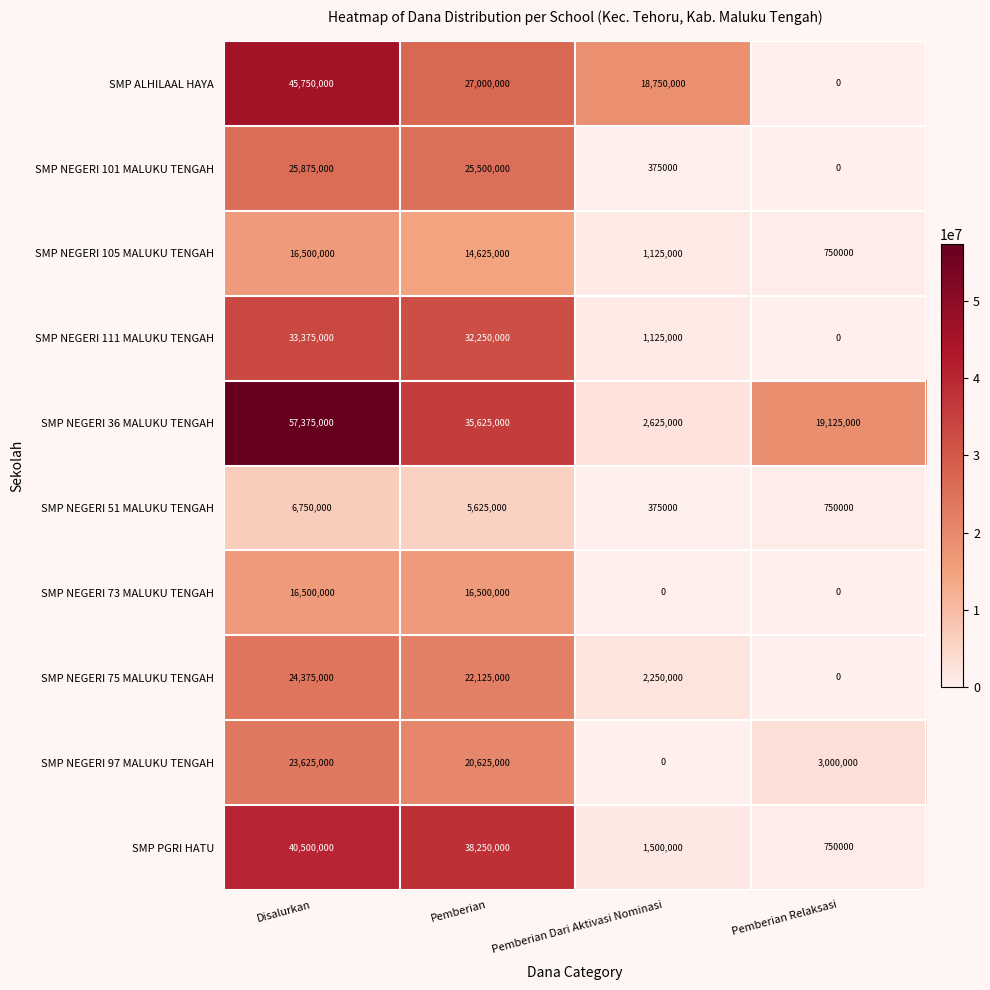

What is the difference between the highest and lowest values at Pemberian Dari Aktivasi Nominasi?

18750000